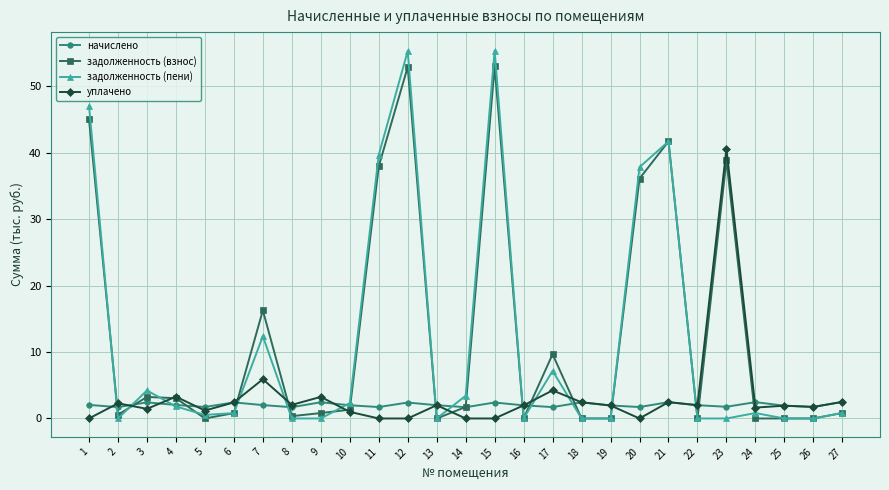

What is the maximum value shown in the chart?

55.4